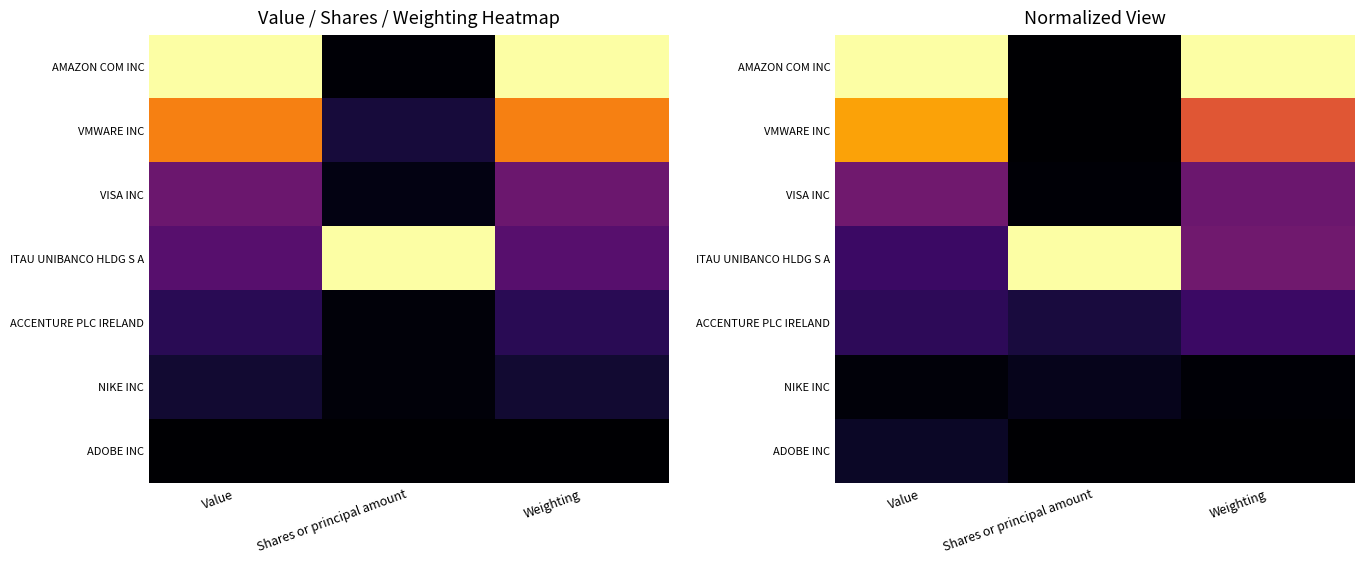

Which series has the largest range (max minus min)?

AMAZON COM INC